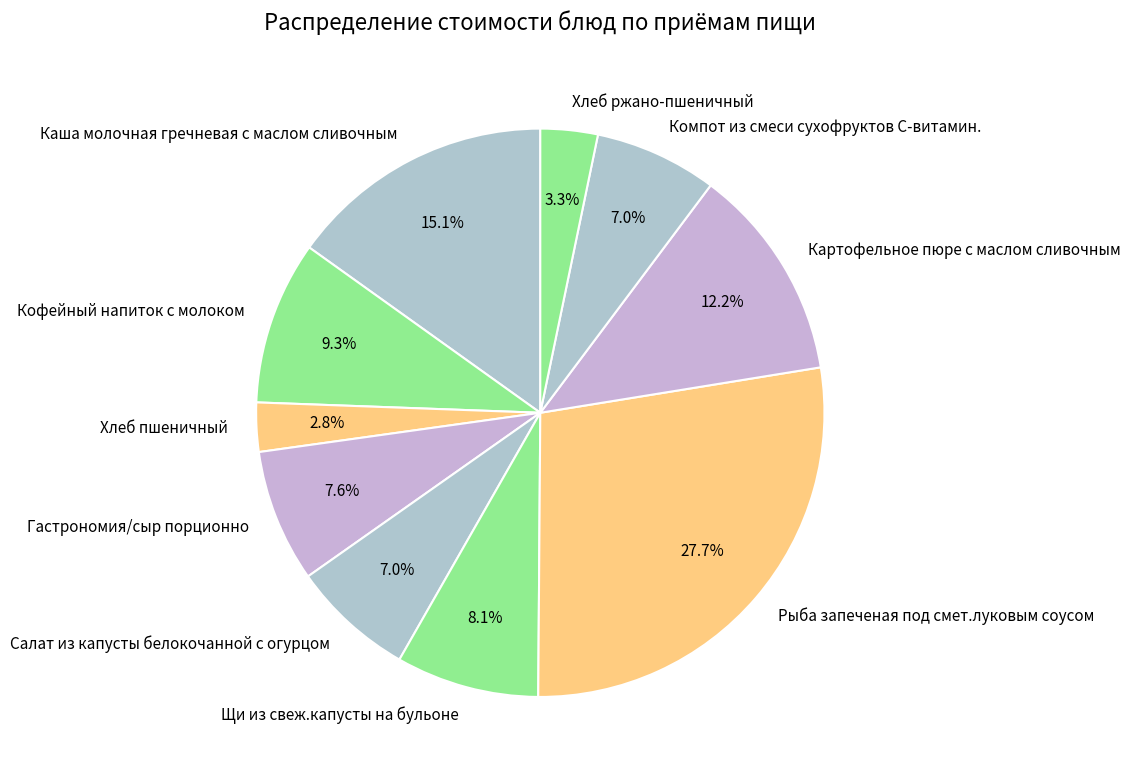

What percentage do Салат из капусты белокочанной с огурцом and Хлеб пшеничный together represent?

9.8%